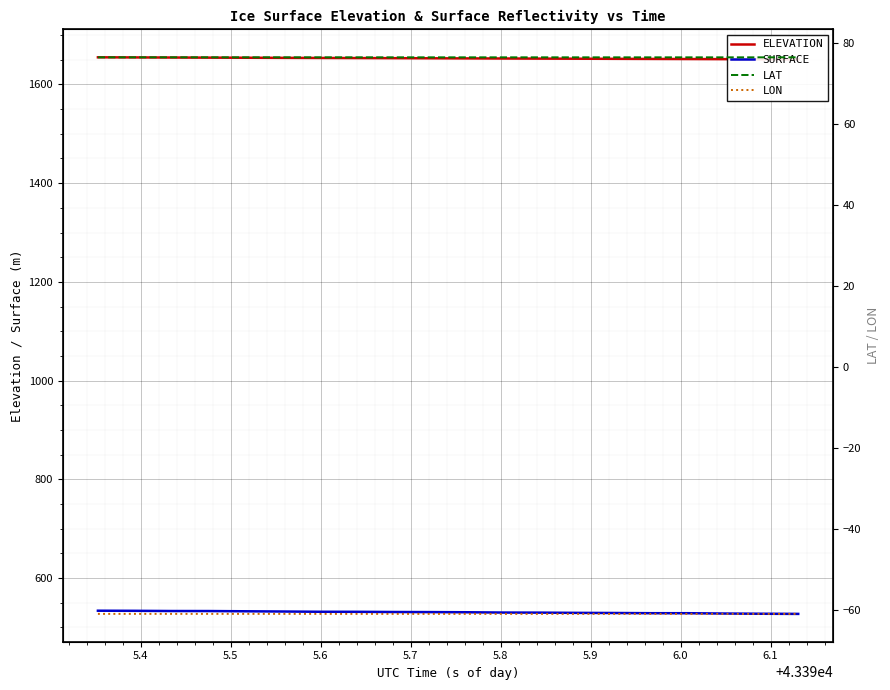

What is the highest value of the SURFACE series?

533.8